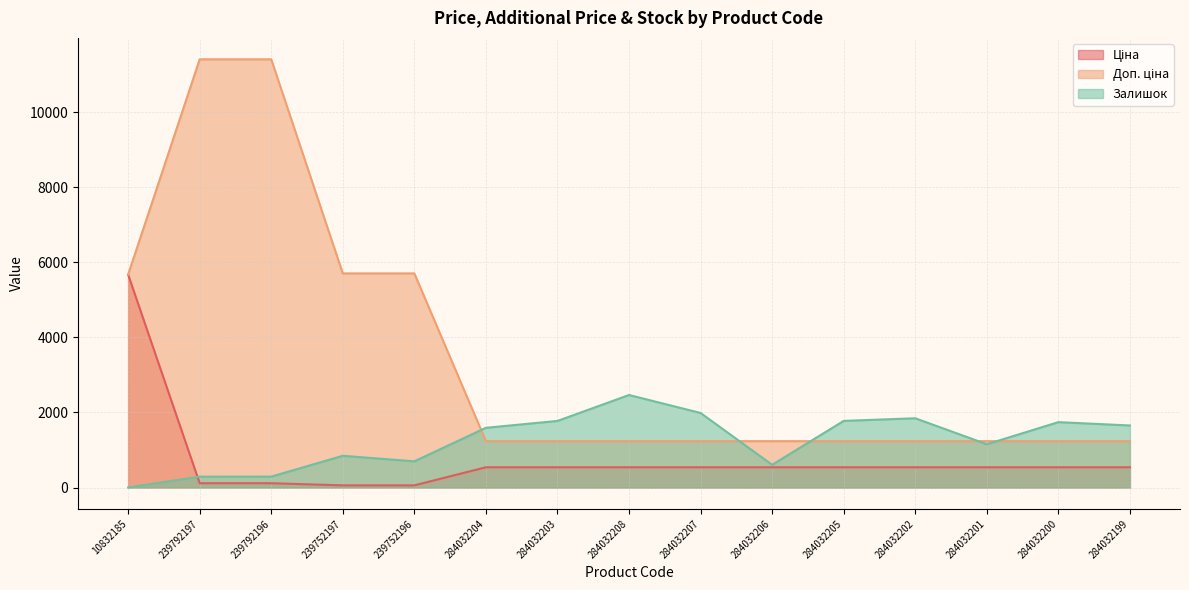

What position from the left is 284032201?

13